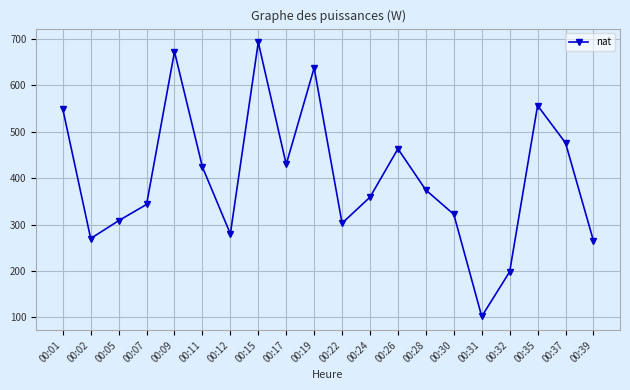

True or false: the data shows 291.0 at 00:32.

False